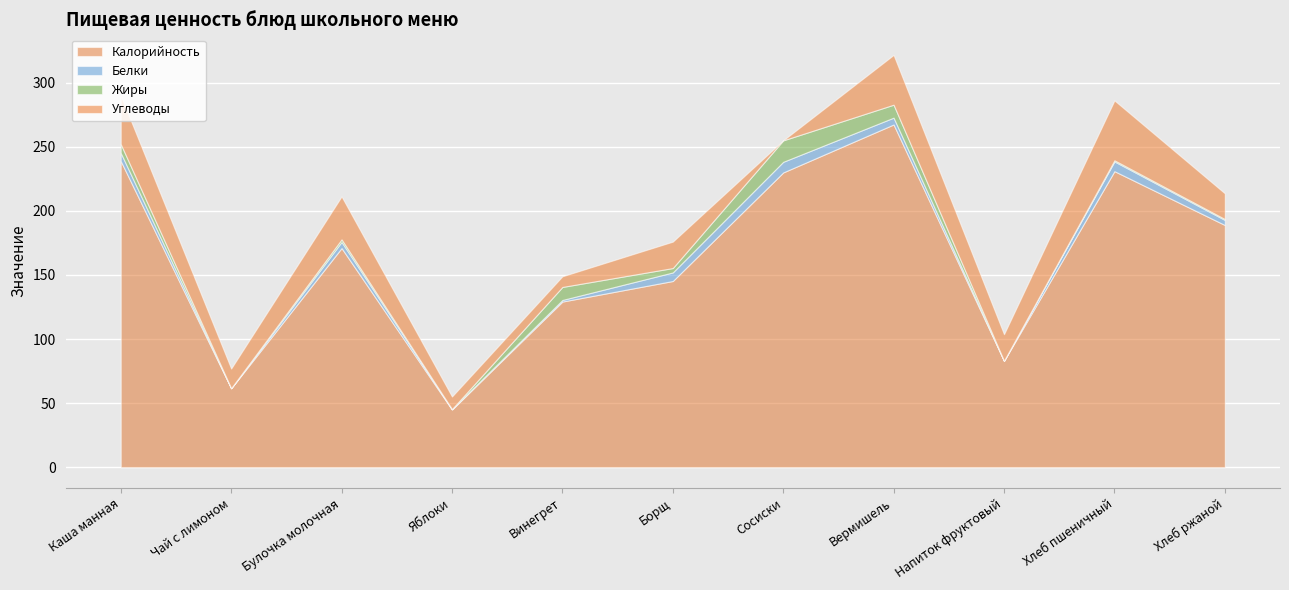

What is the difference between the maximum and second lowest values in the Белки series?

8.2